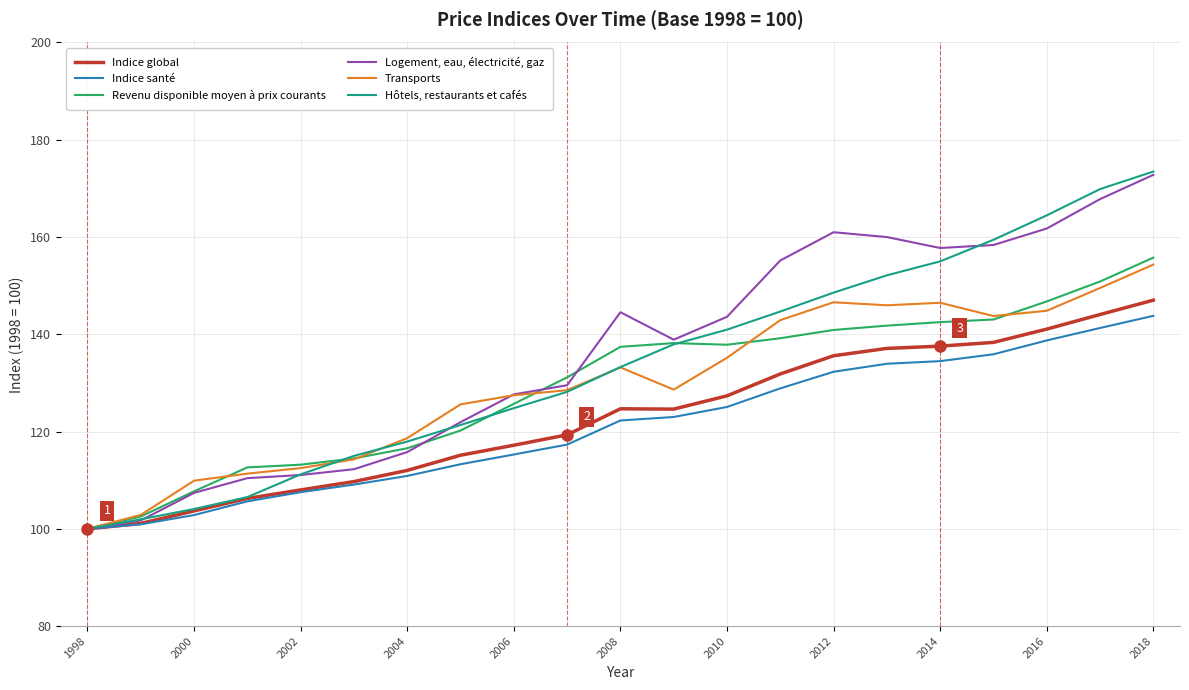

Which series has the widest spread of values?

Hôtels, restaurants et cafés